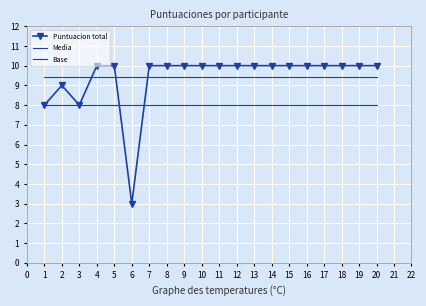

What is the maximum value for Media?

9.4